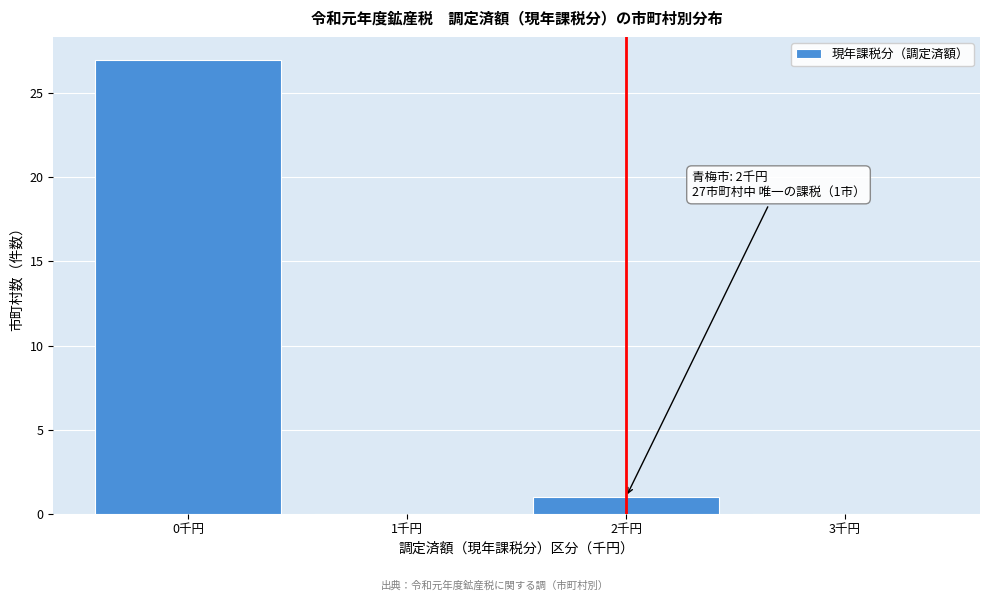

Which range on the x-axis has the tallest bar?

-0.5 to 0.5